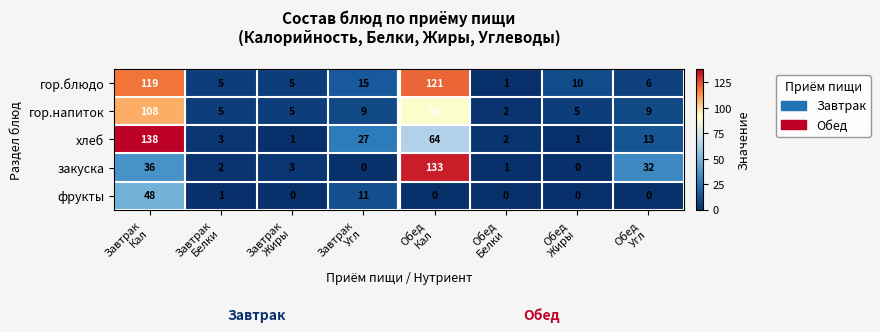

At which category is the sum across all series the highest?

Завтрак
Кал